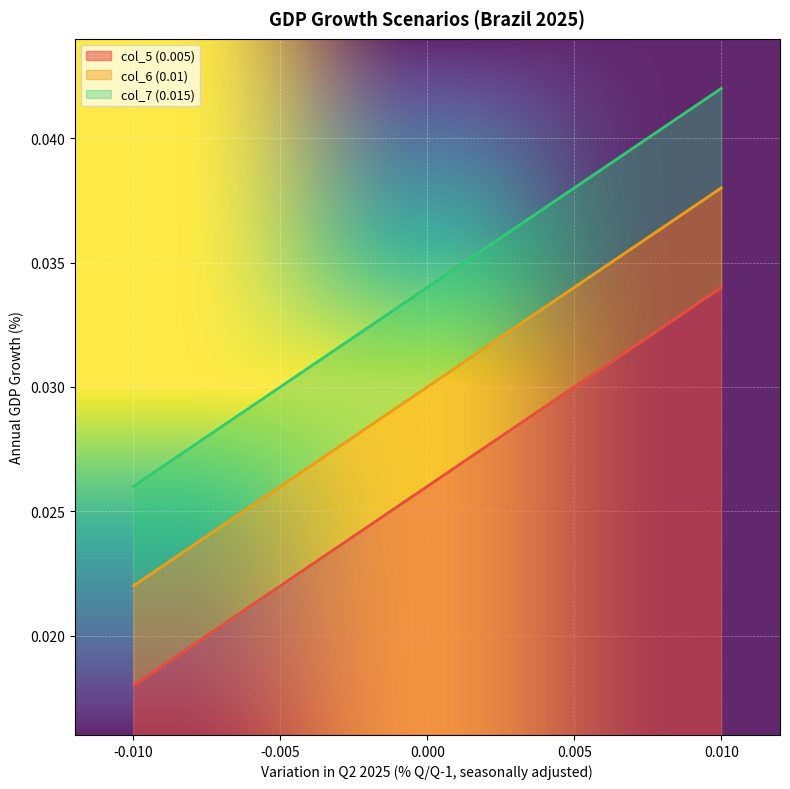

What is the sum of all col_7 (0.015) values?

0.2